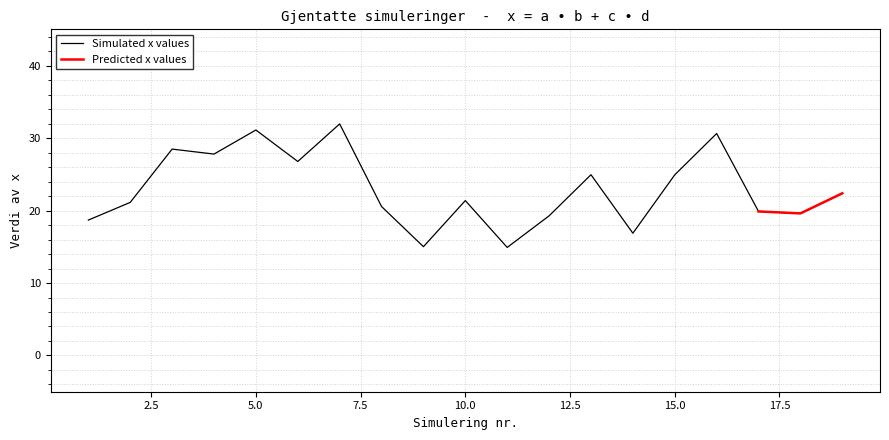

Reading left to right, list all the values displayed in this chart.

18.7	21.1	28.5	27.8	31.1	26.8	32.0	20.6	15.0	21.4	14.9	19.3	24.9	16.9	24.9	30.6	19.9	19.6	22.4